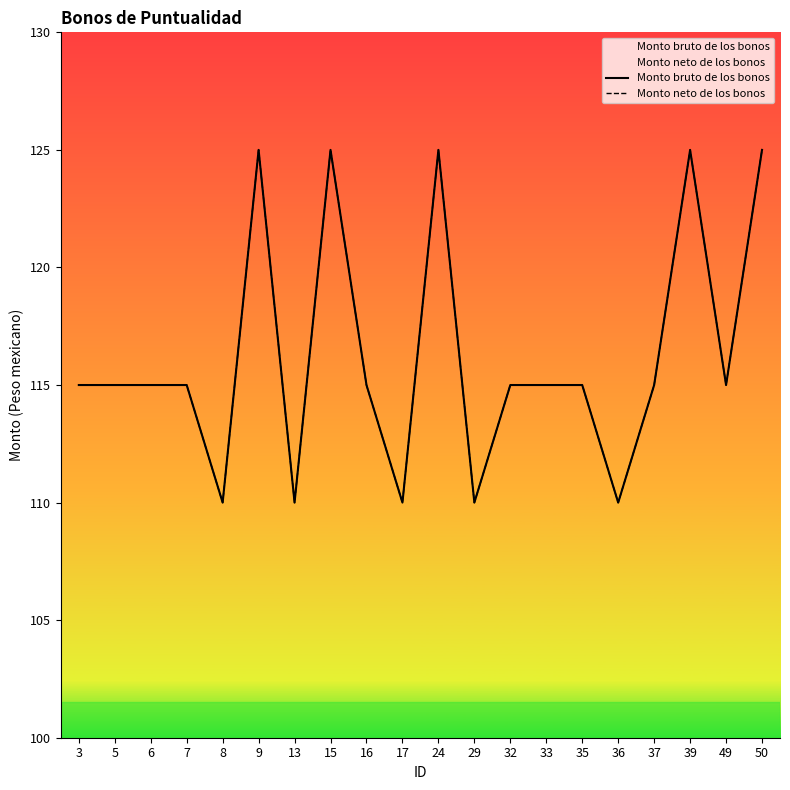

Which series has the largest total across all categories?

Monto bruto de los bonos